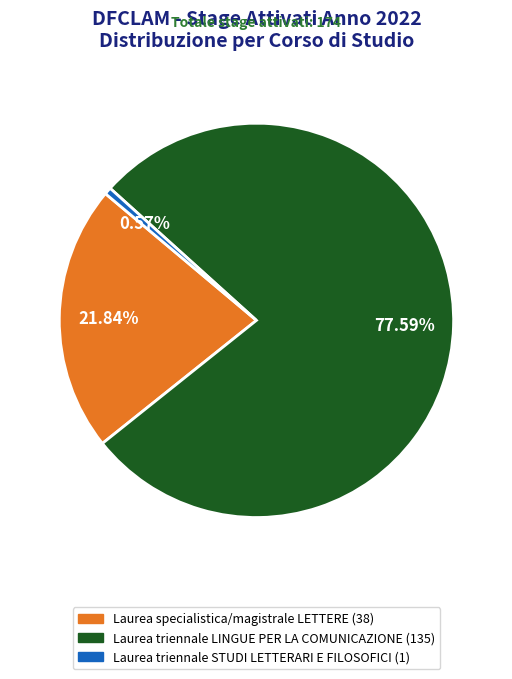

Do Laurea triennale STUDI LETTERARI E FILOSOFICI (1) and Laurea specialistica/magistrale LETTERE (38) together represent more than half of the pie?

No